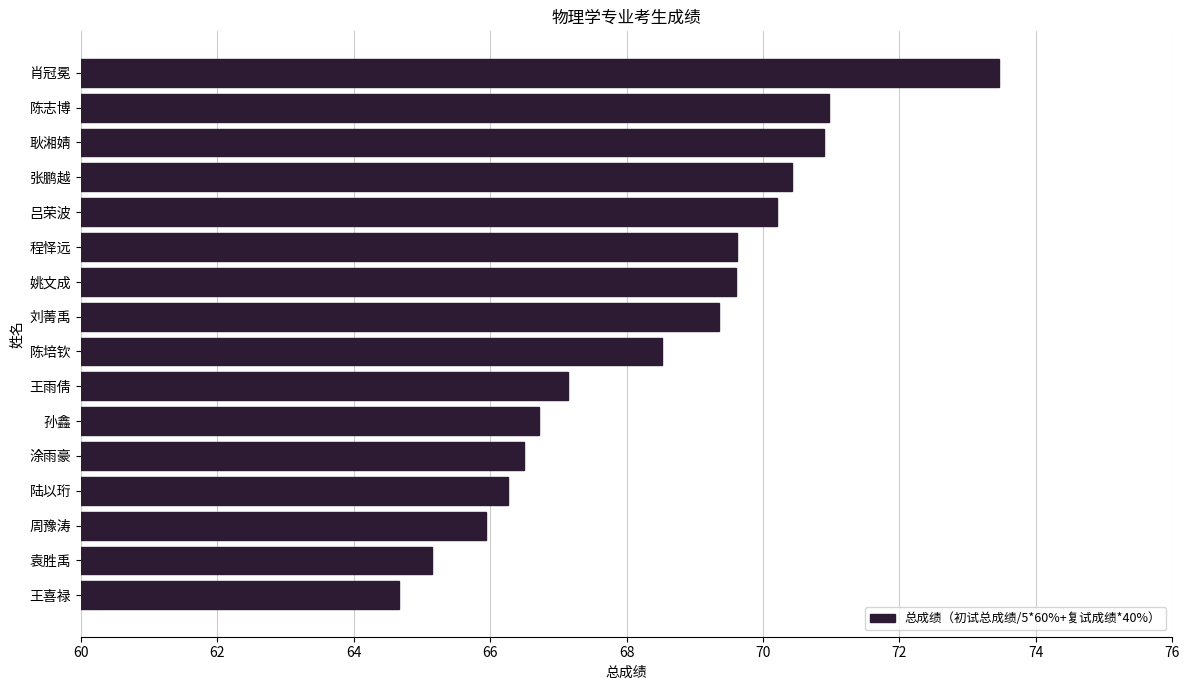

Count the number of values greater than 69.

8